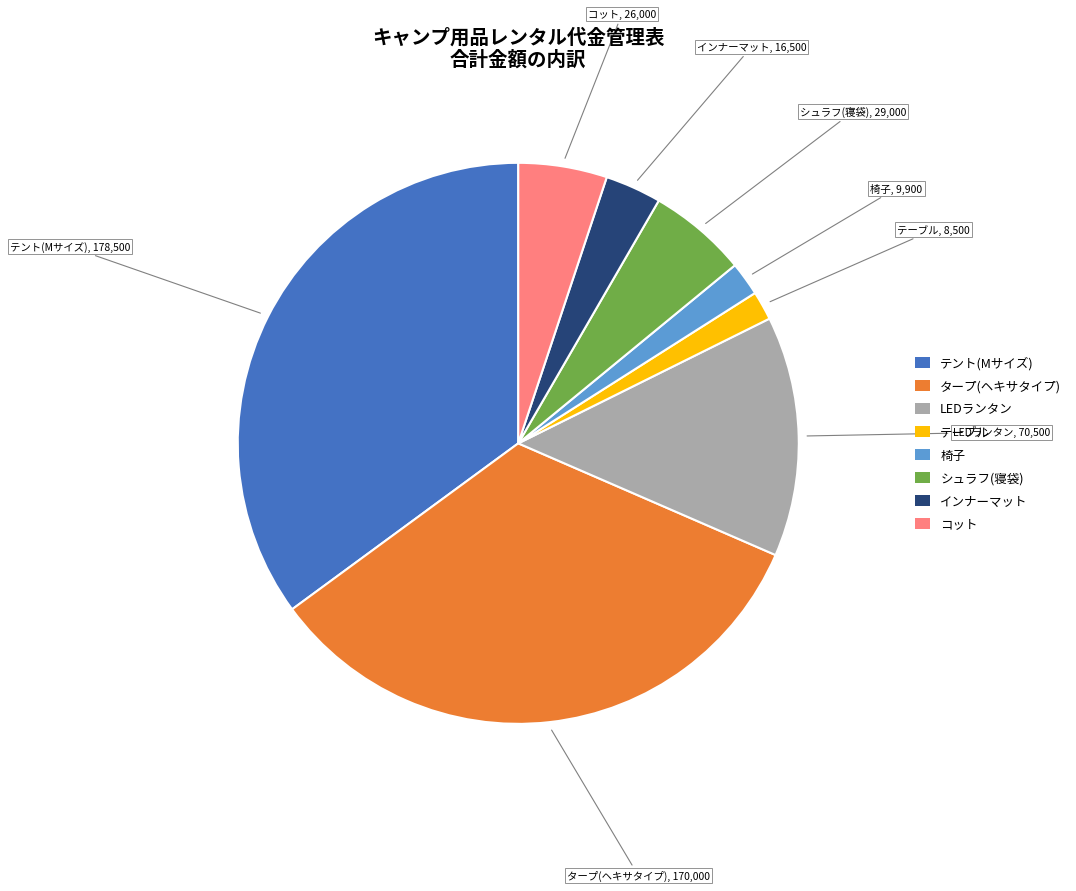

Is the sum of タープ(ヘキサタイプ) and 椅子 greater than half?

No